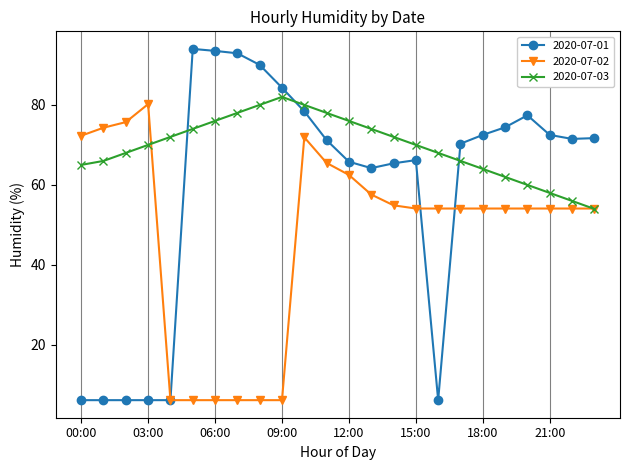

What is the value of the 2020-07-02 point at the 19th from the left?

54.1